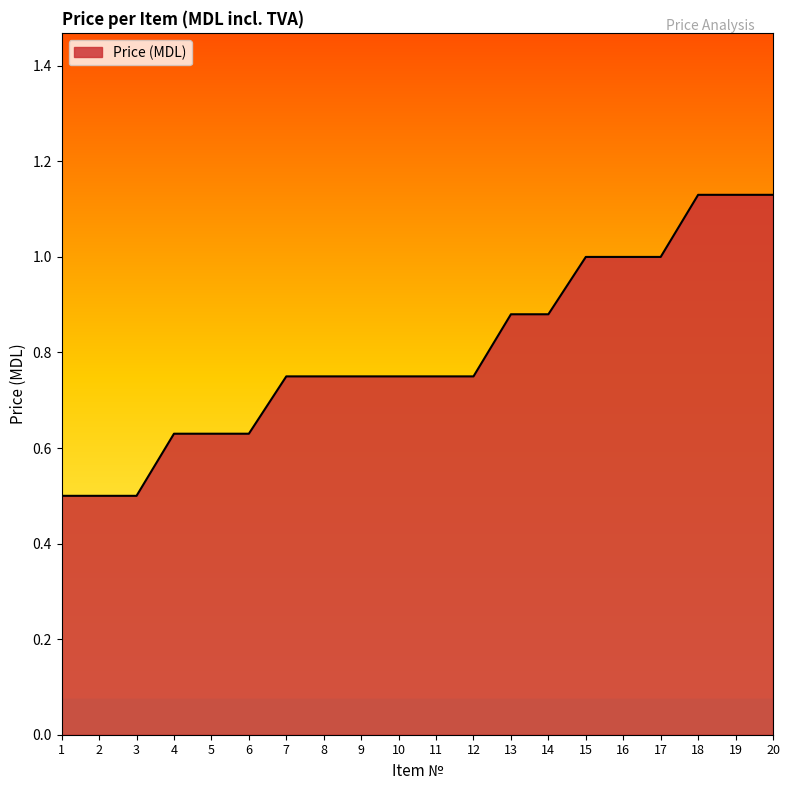

Count the number of categories in the chart.

20